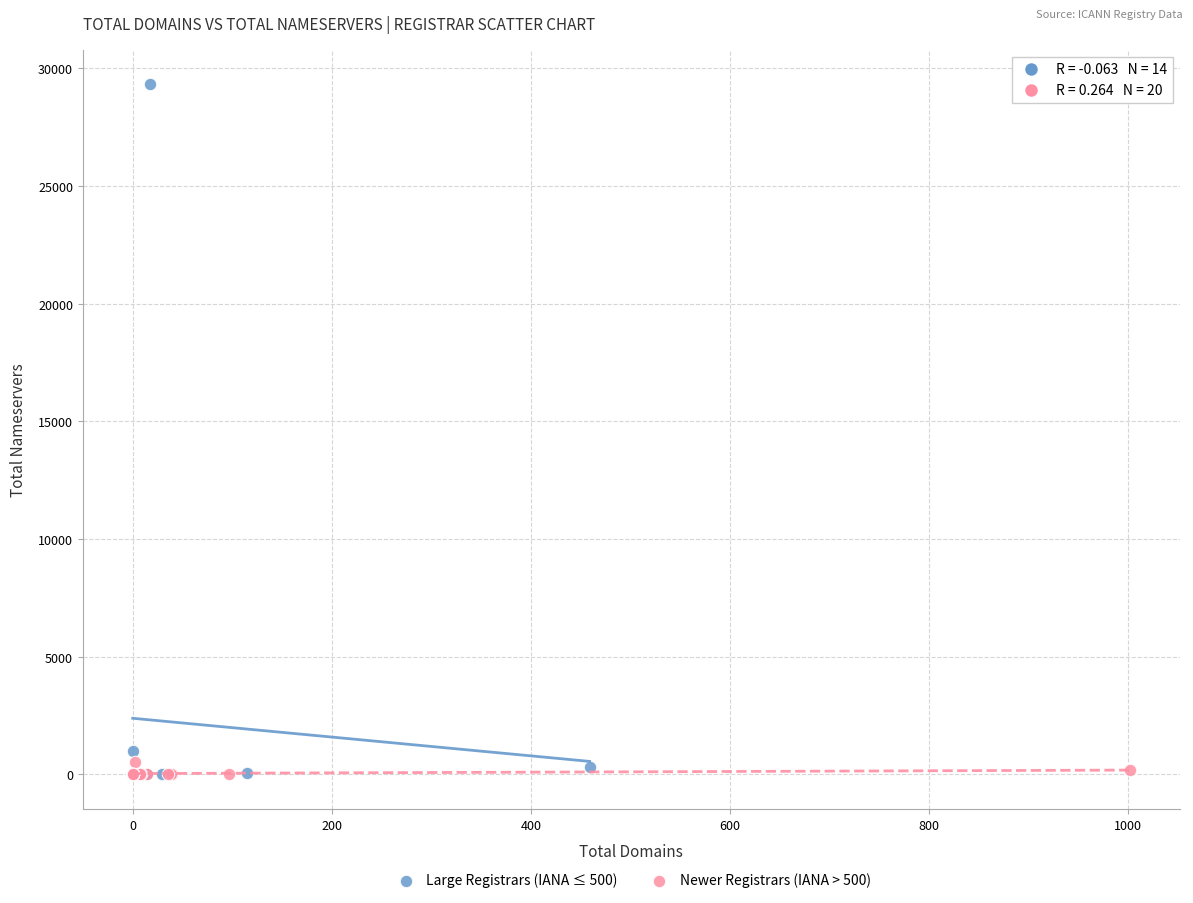

Which series reaches the maximum Y coordinate?

Large Registrars (IANA ≤ 500)